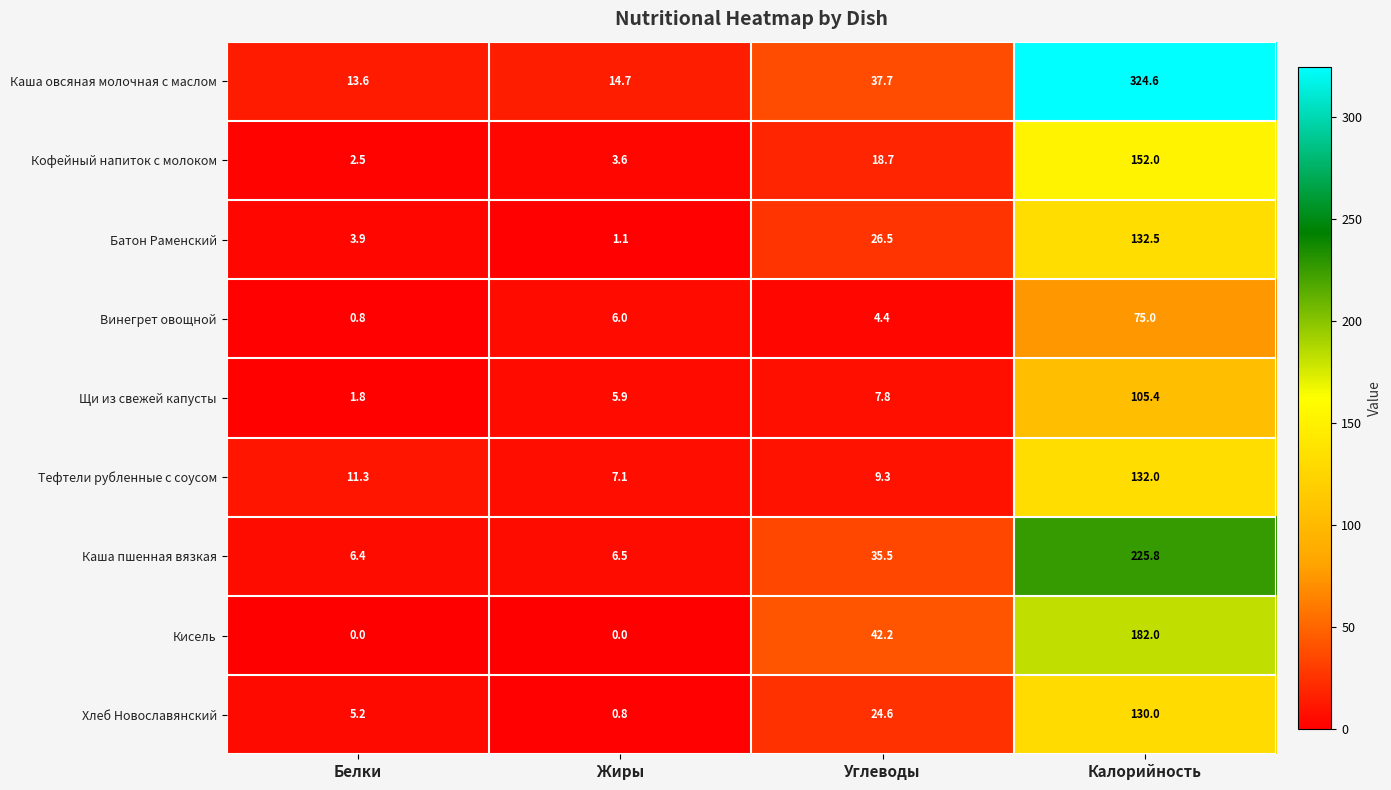

The value of Тефтели рубленные с соусом at Жиры is 7.1. True or false?

True